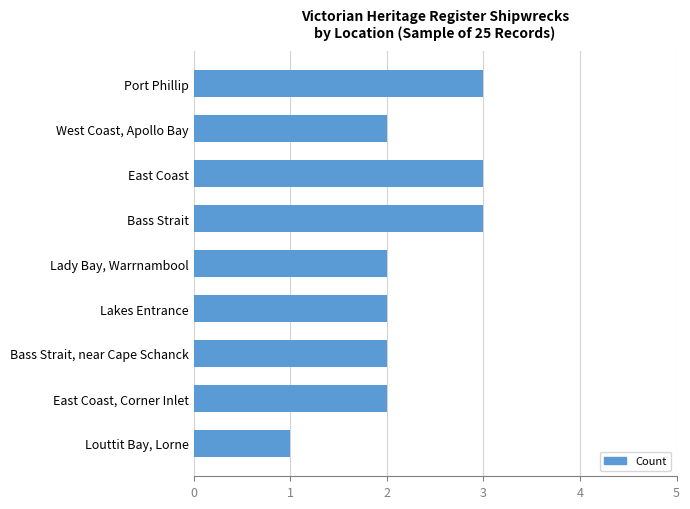

Is it true that the value at Bass Strait is 2?

False